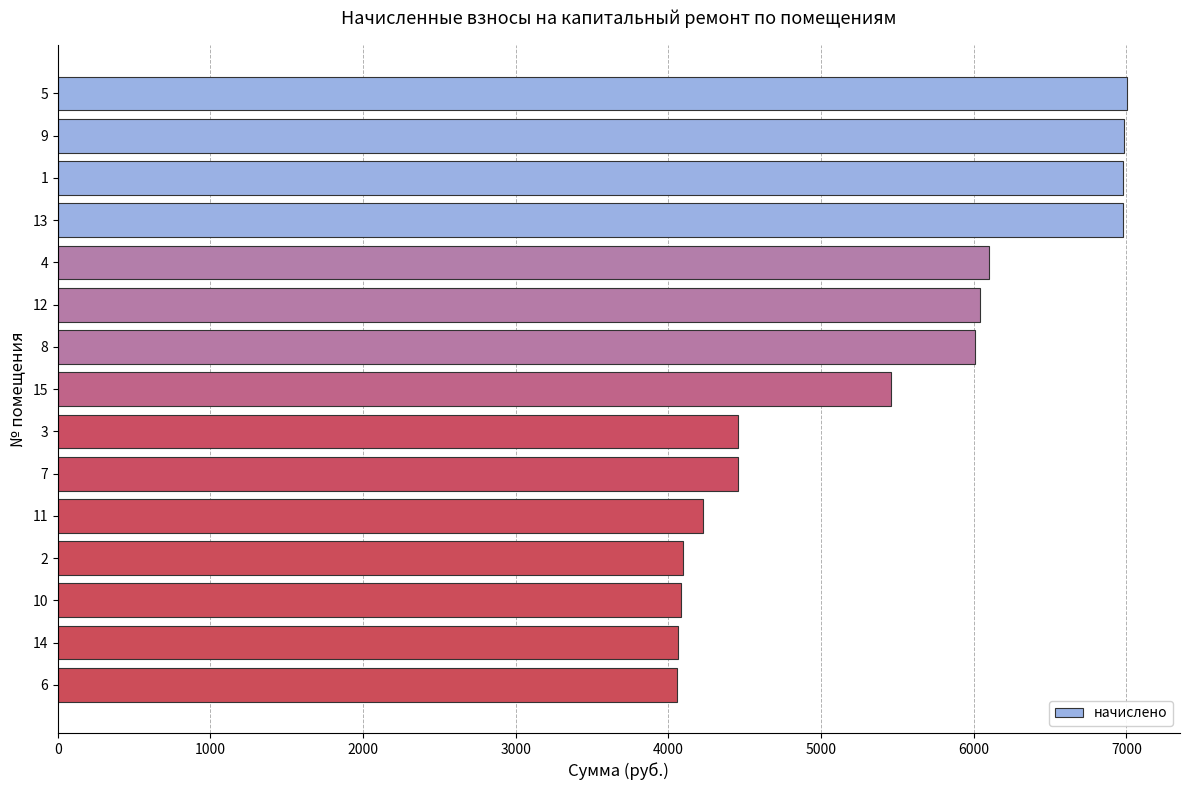

How many values are below 5457?

7